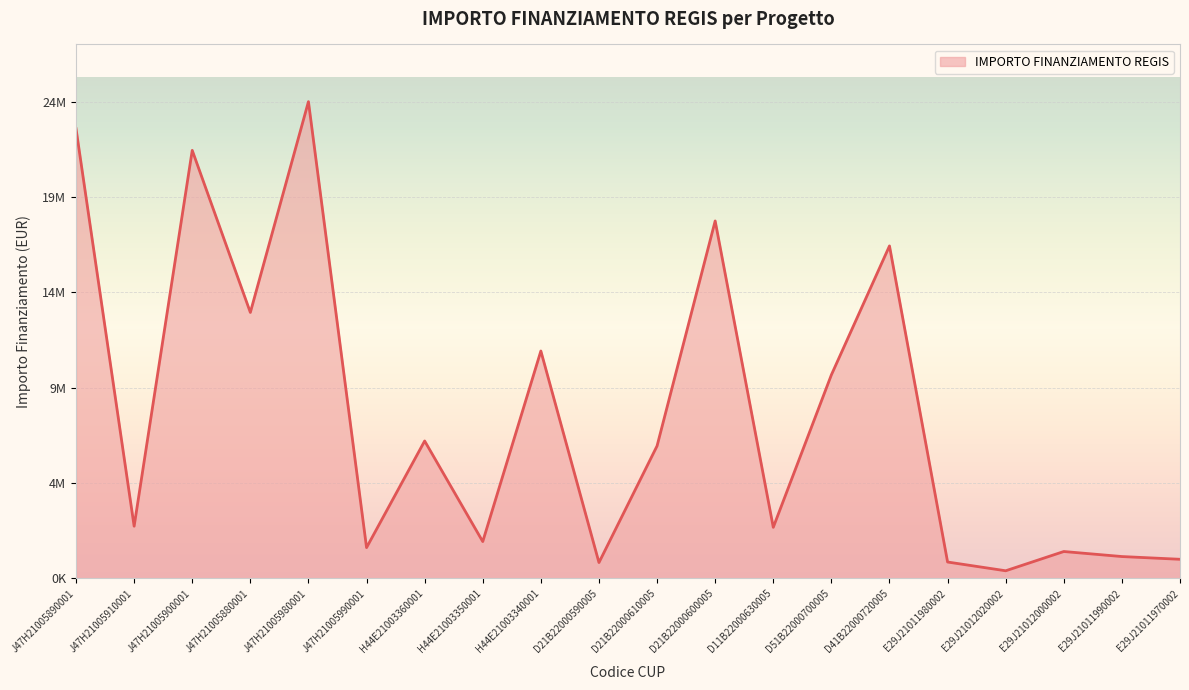

What position from the left is E29J21012000002?

18